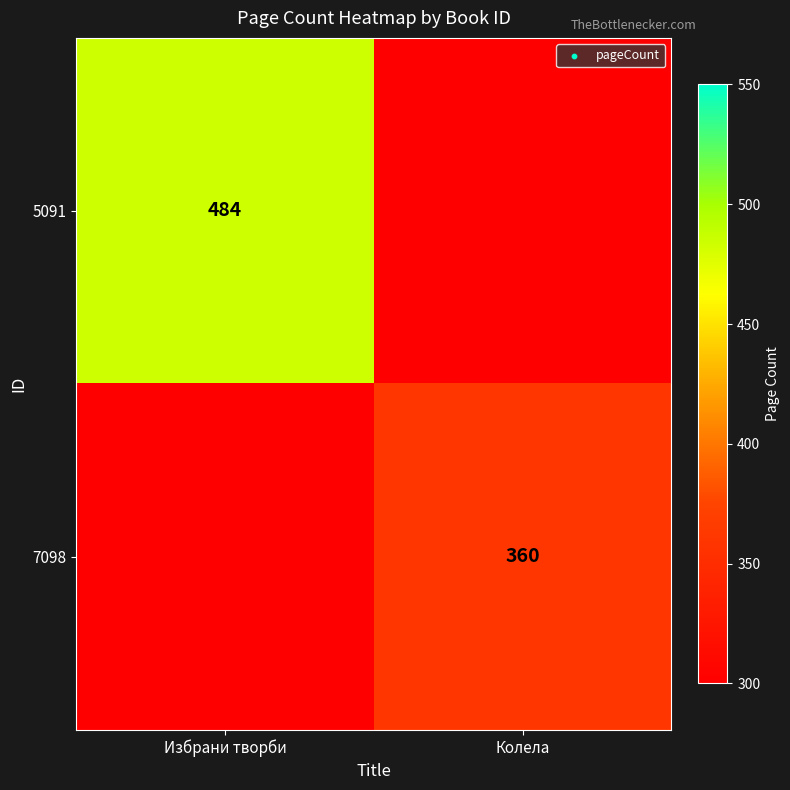

The value of 5091 at Избрани творби is 140. True or false?

False